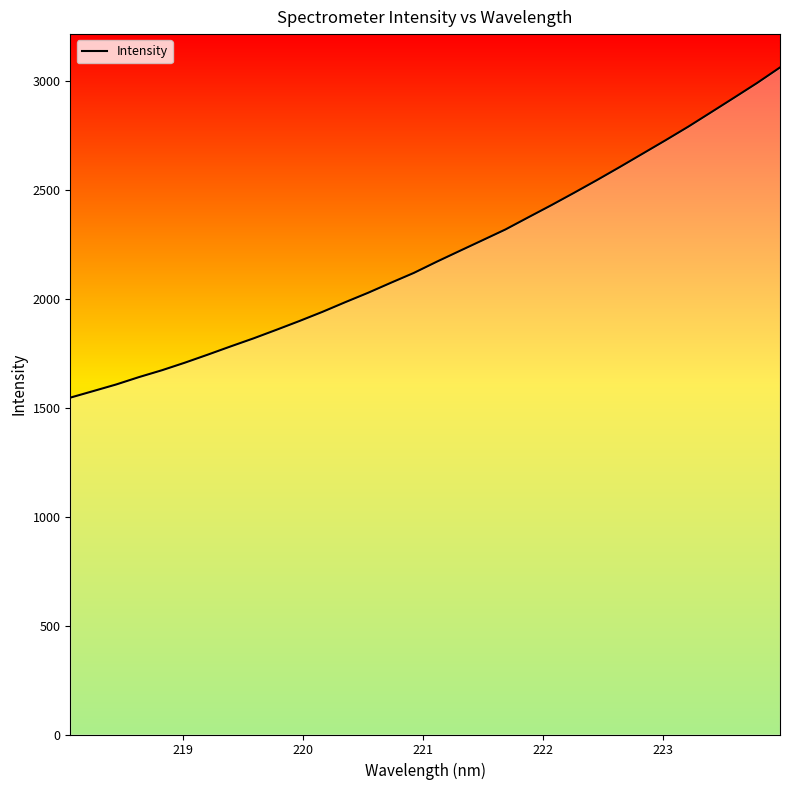

What is the difference between the maximum and minimum values?

1515.7